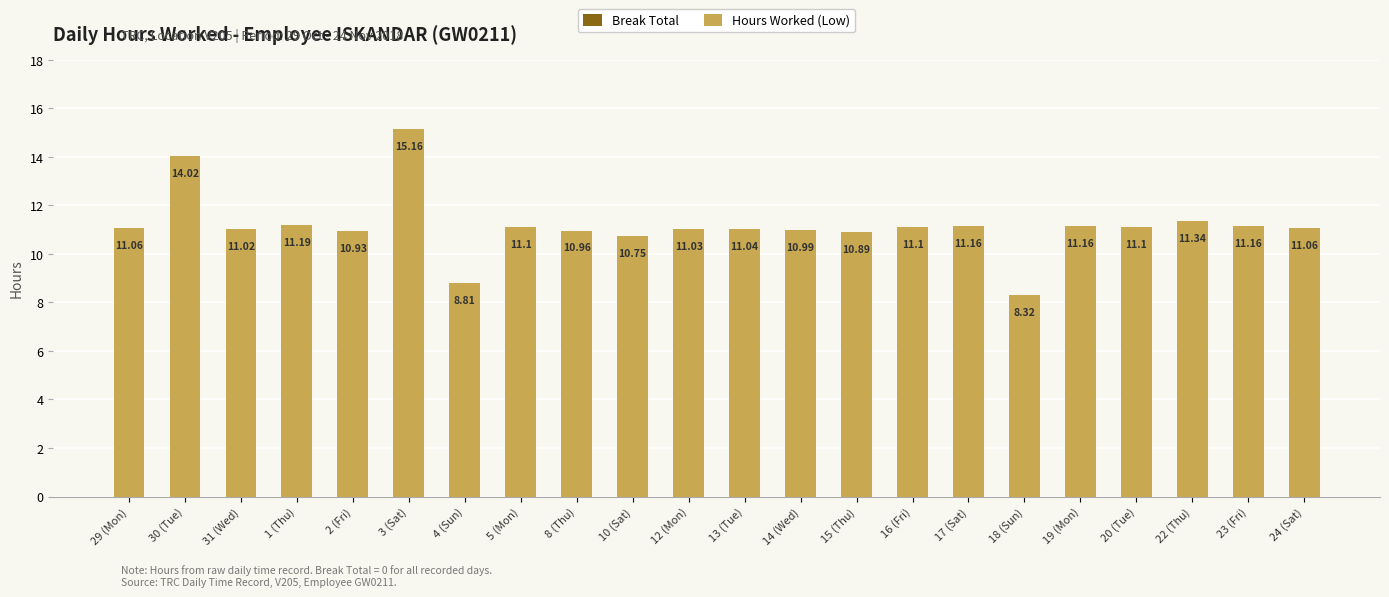

Which has a higher value, 16 (Fri) or 2 (Fri)?

16 (Fri)